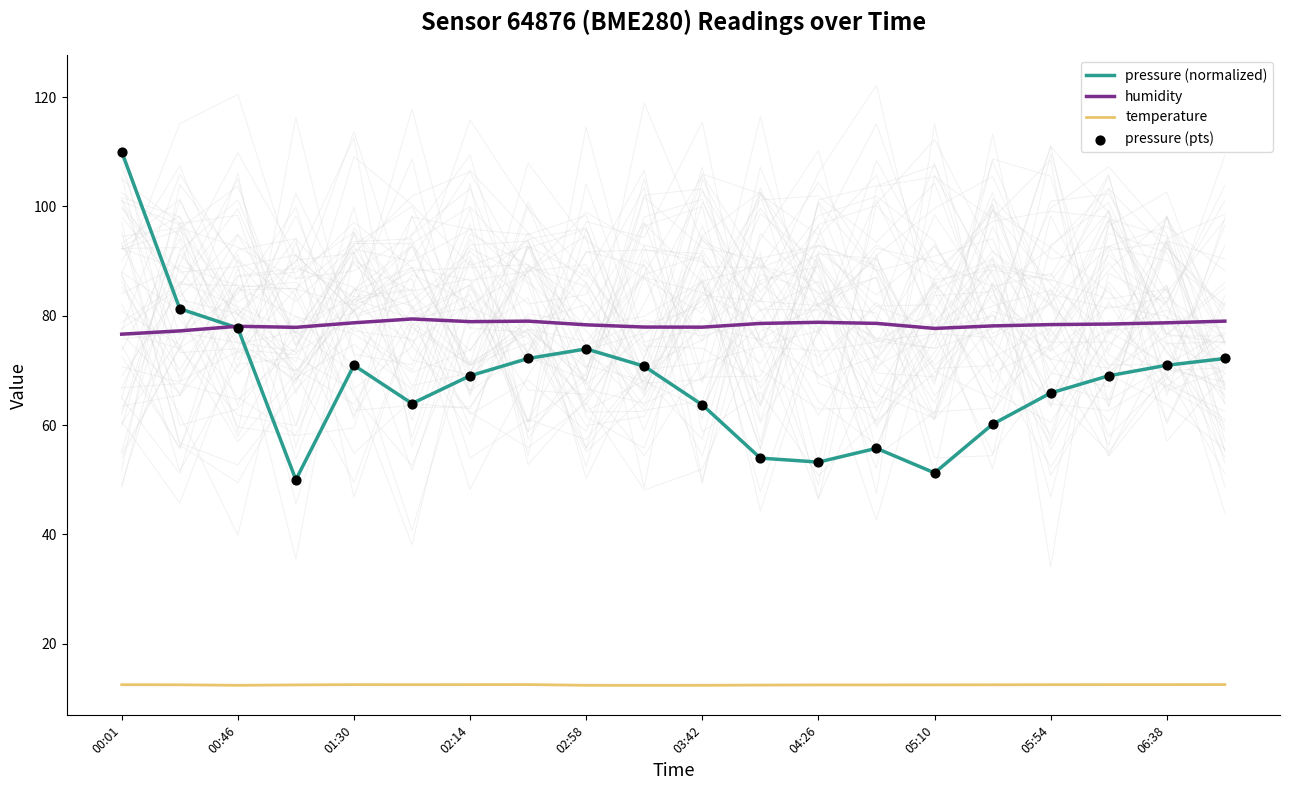

What are all the series names shown in the legend?

pressure (normalized), humidity, temperature, pressure (pts)